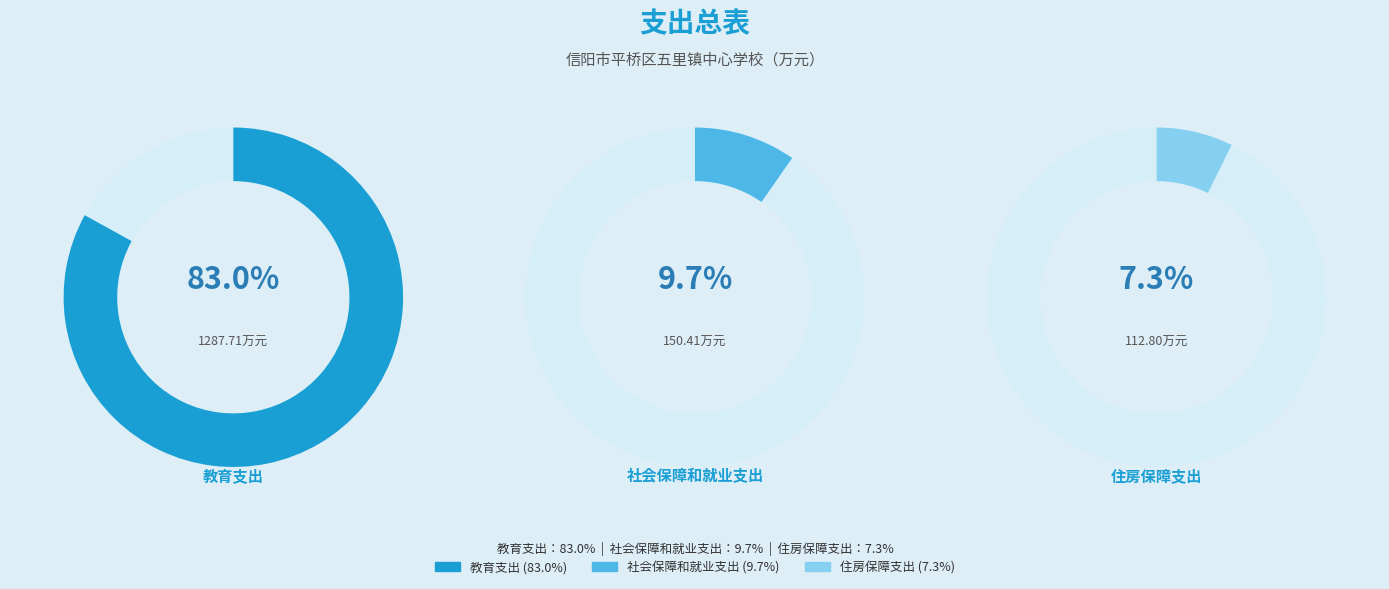

Count the number of slices in the pie.

3